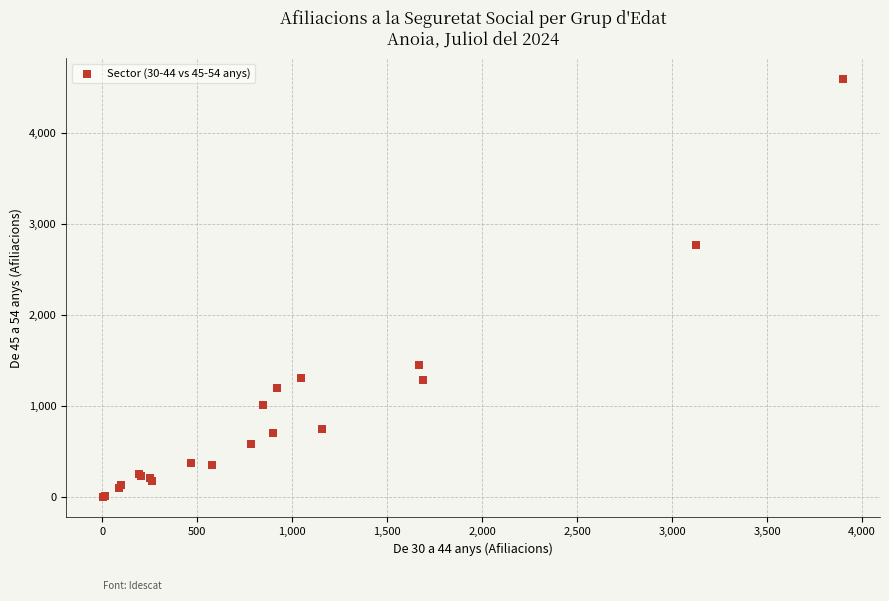

What Y value in the scatter plot is closest to 2302?

2770